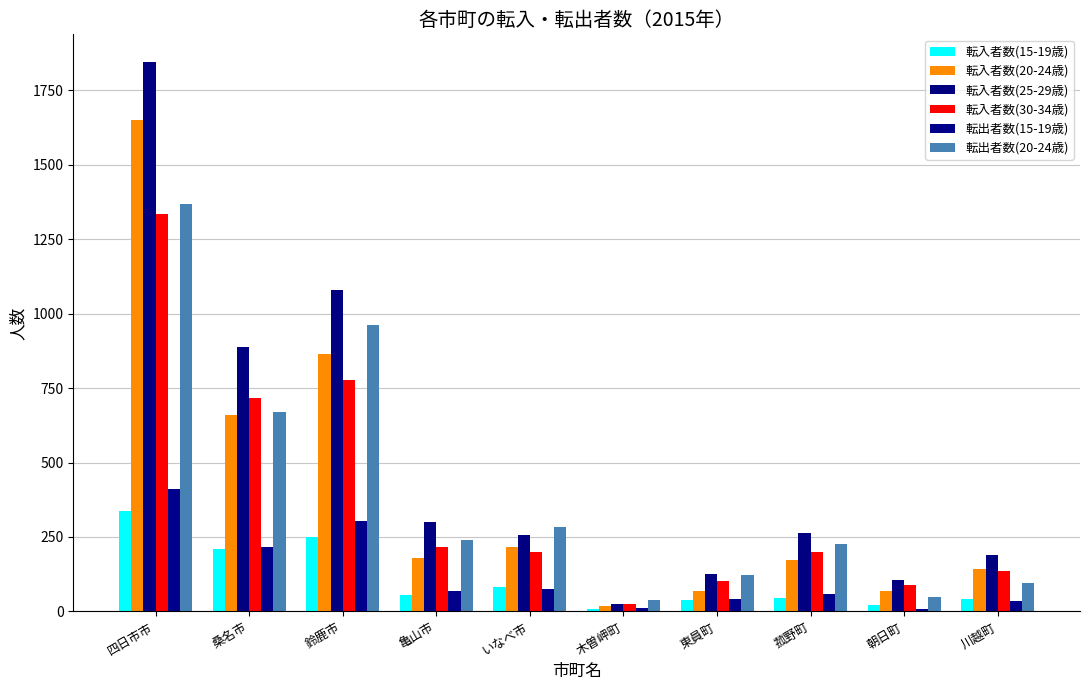

What is the approximate value of 転入者数(15-19歳) at 川越町?

42